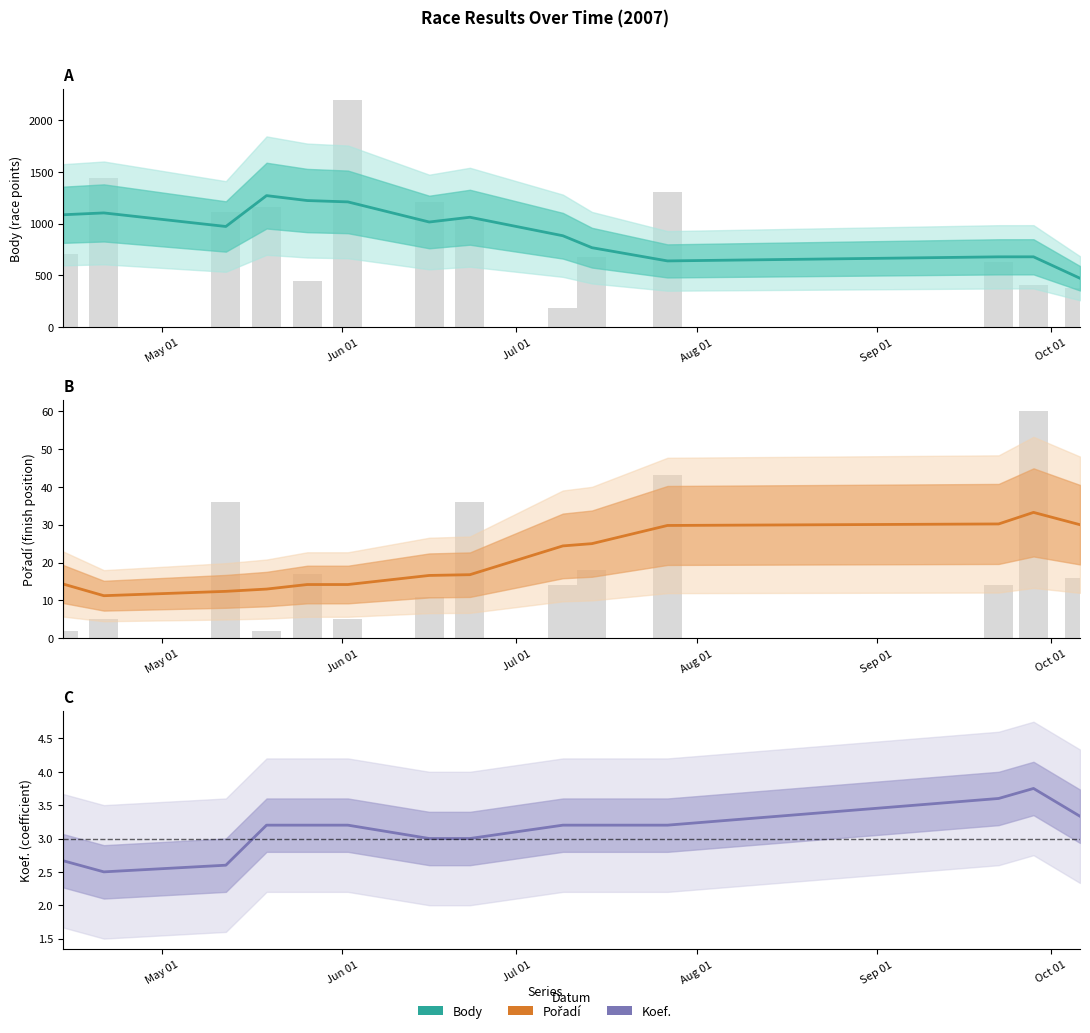

How many bars are there in total?

42